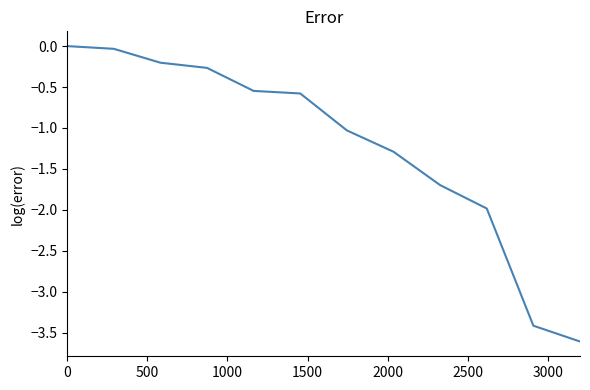

What is the difference between the maximum and minimum values?

3.6